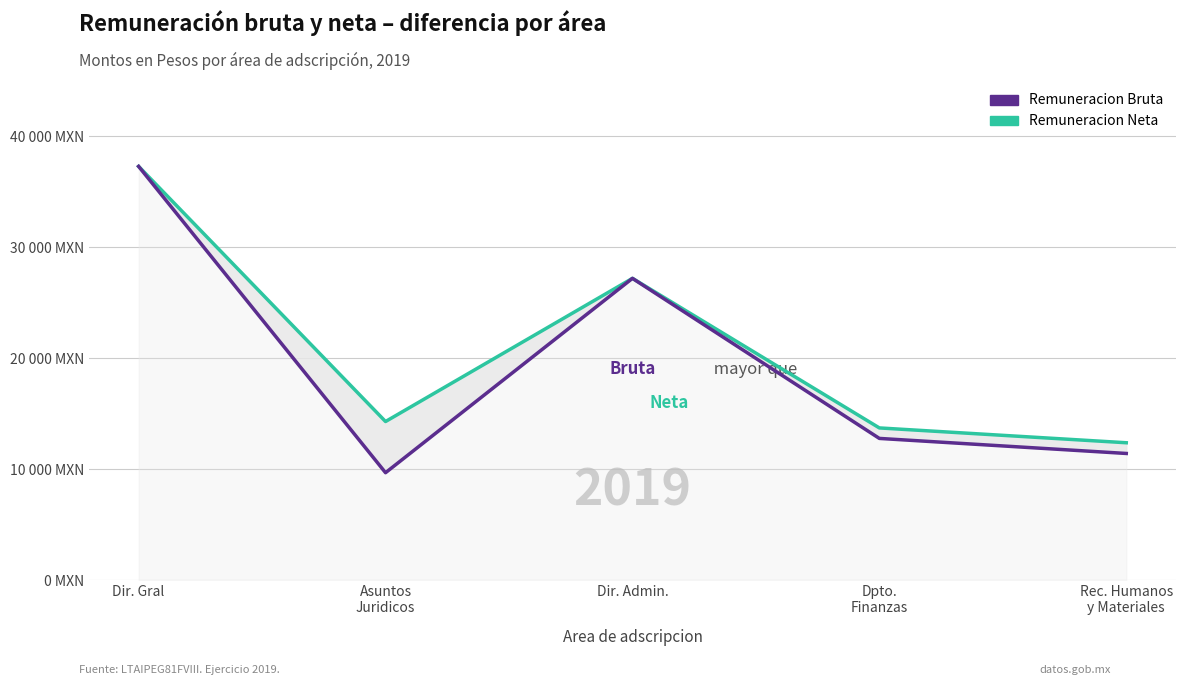

How many data points in Remuneracion Bruta are less than 12771?

2